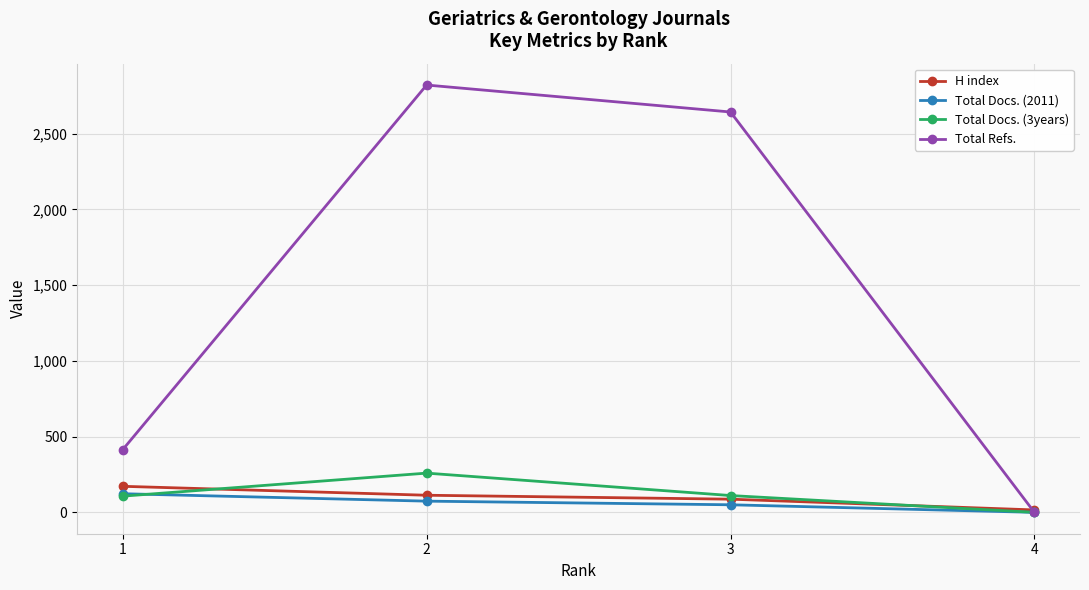

How many values in the Total Refs. series are below 2643?

2